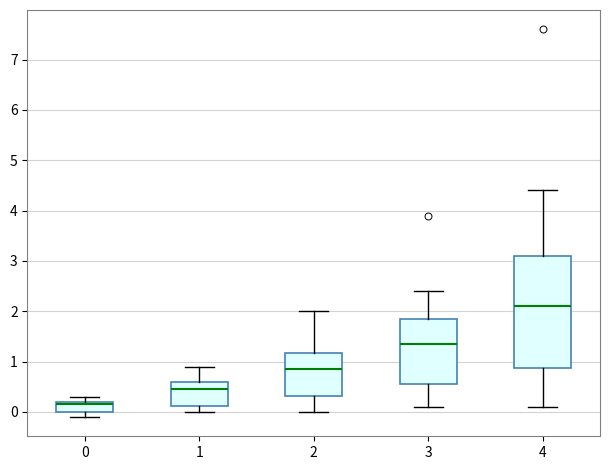

Which box is the tallest, from its lower edge to its upper edge?

4